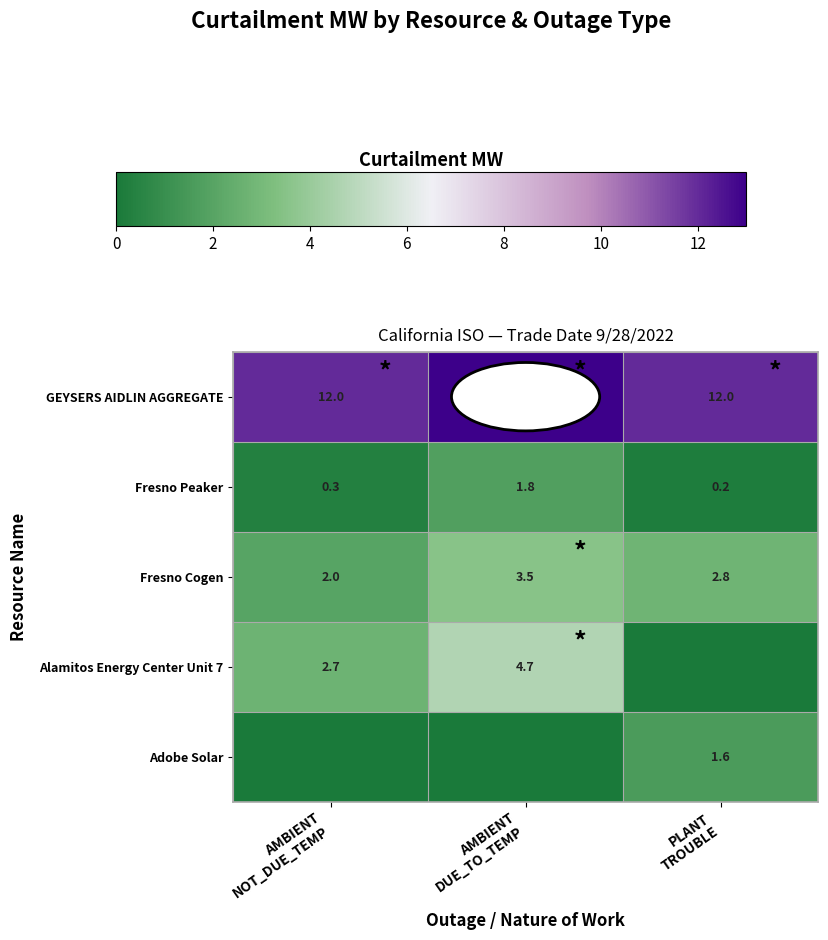

What is the difference between the maximum and minimum values in the GEYSERS AIDLIN AGGREGATE series?

1.0